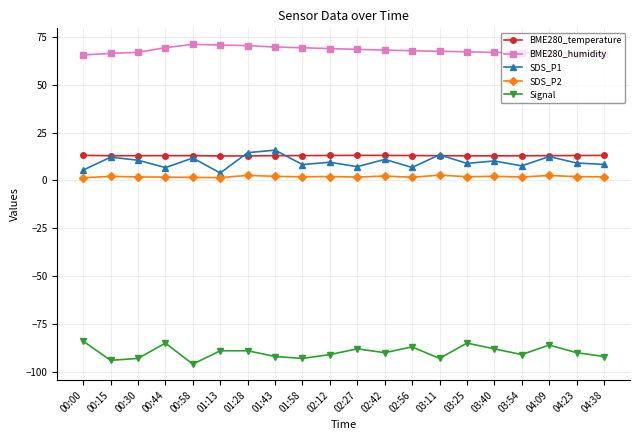

Which series changed the most between 00:00 and 04:38?

Signal